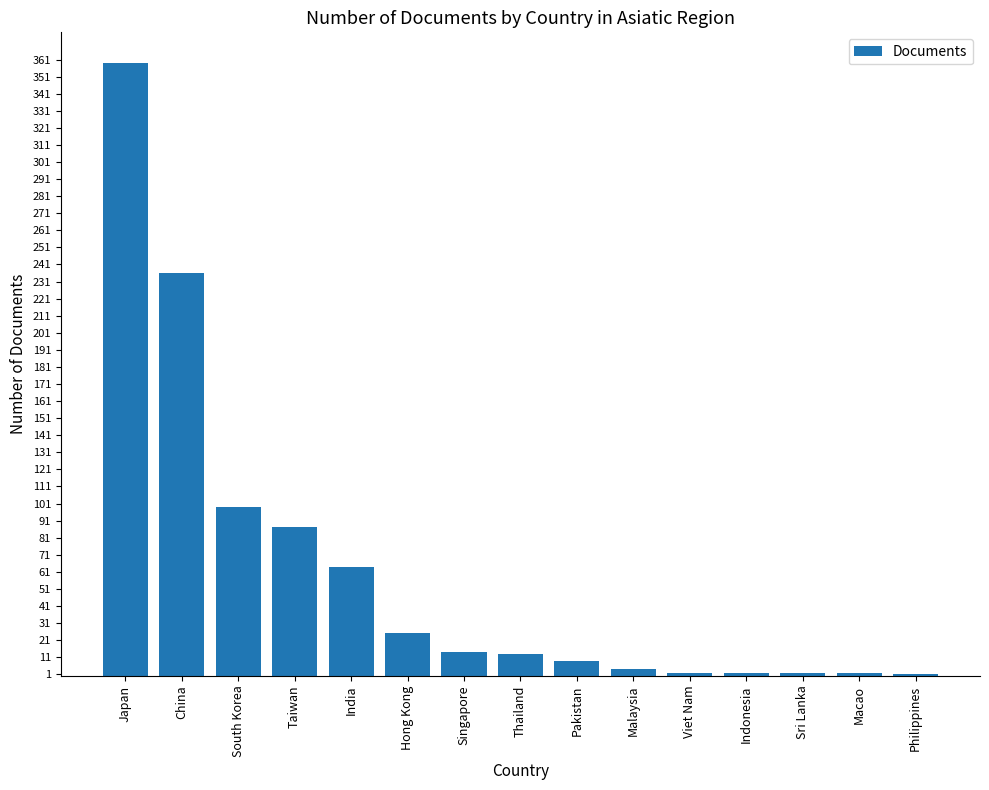

Which has a higher value, South Korea or Singapore?

South Korea